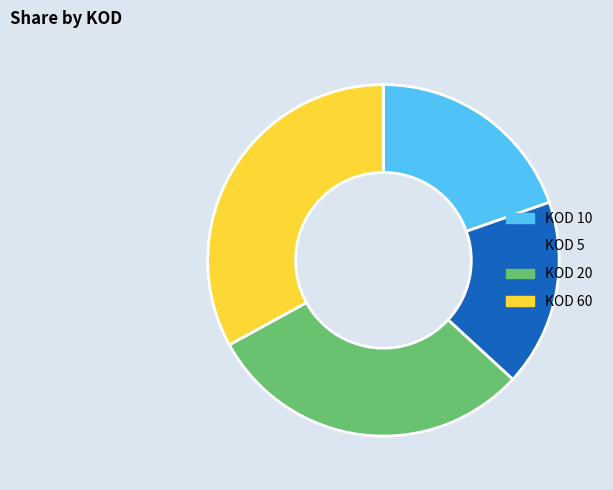

What is the ratio of the value at KOD 5 to the value at KOD 20?

0.6